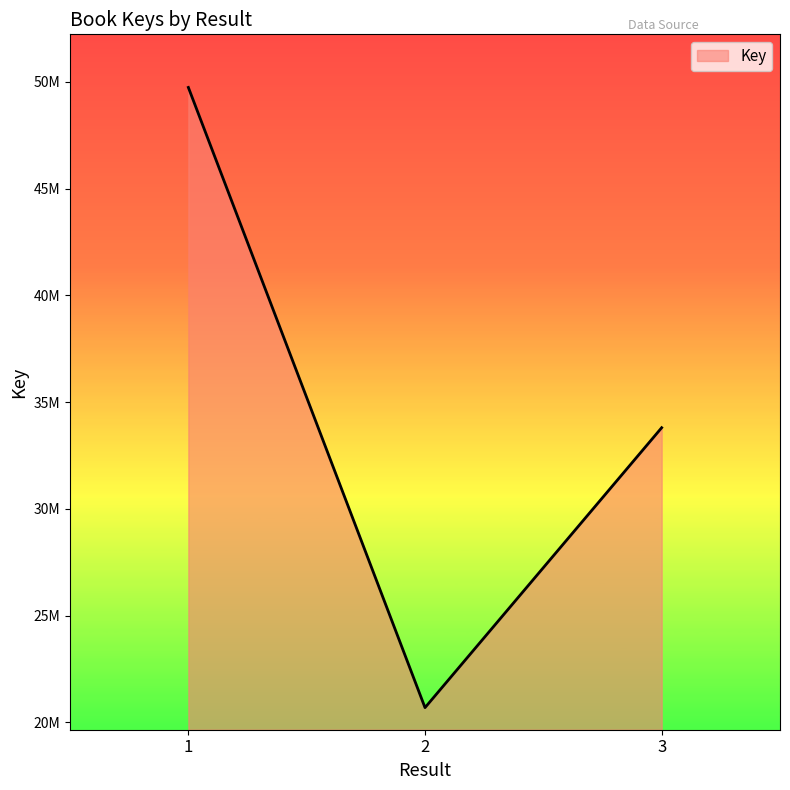

Where is the data nearest to the value 35216946?

3